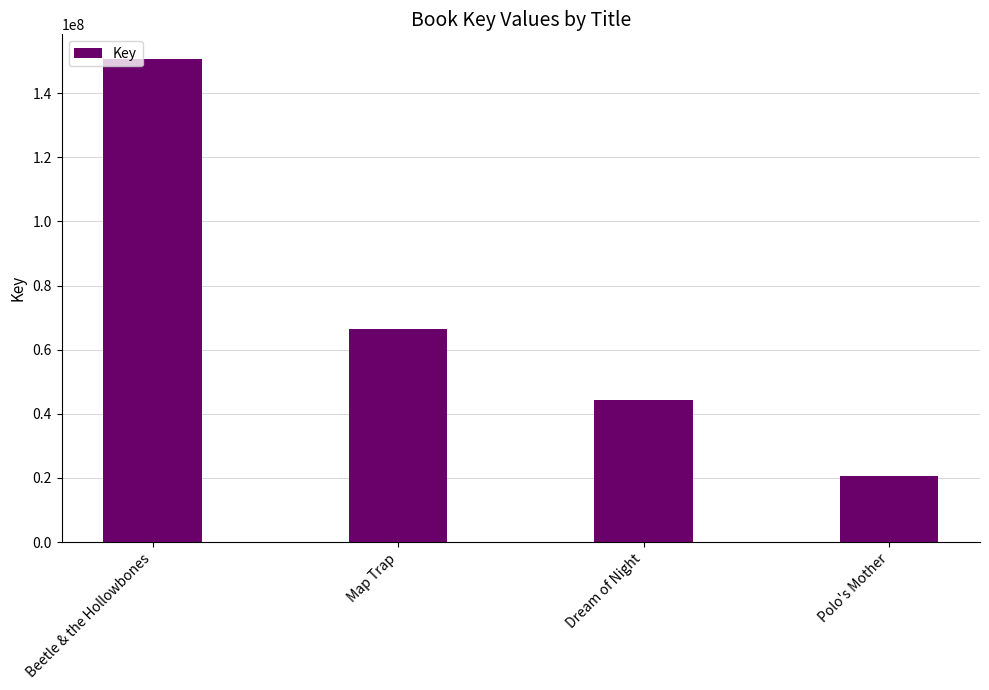

True or false: the data shows 58573254 at Dream of Night.

False